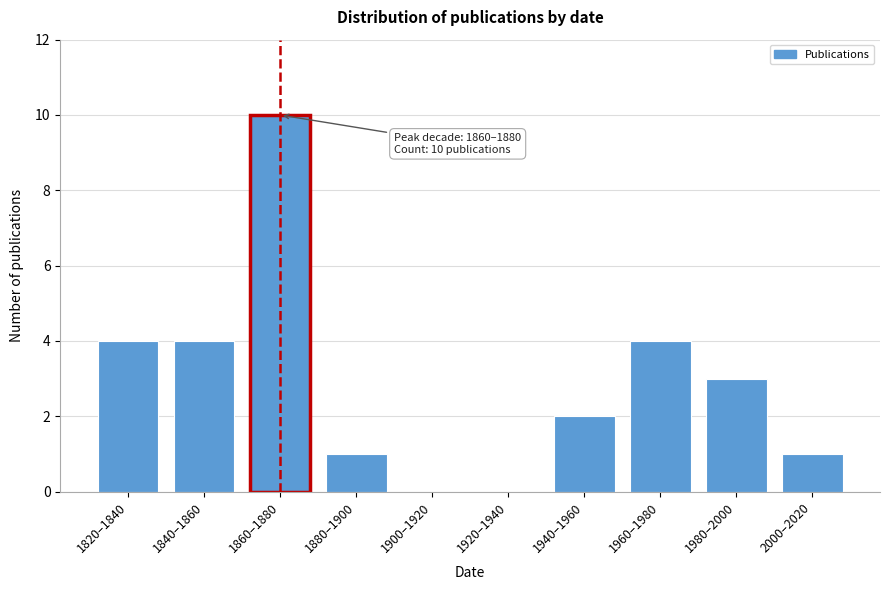

What is the maximum value shown in the chart?

10